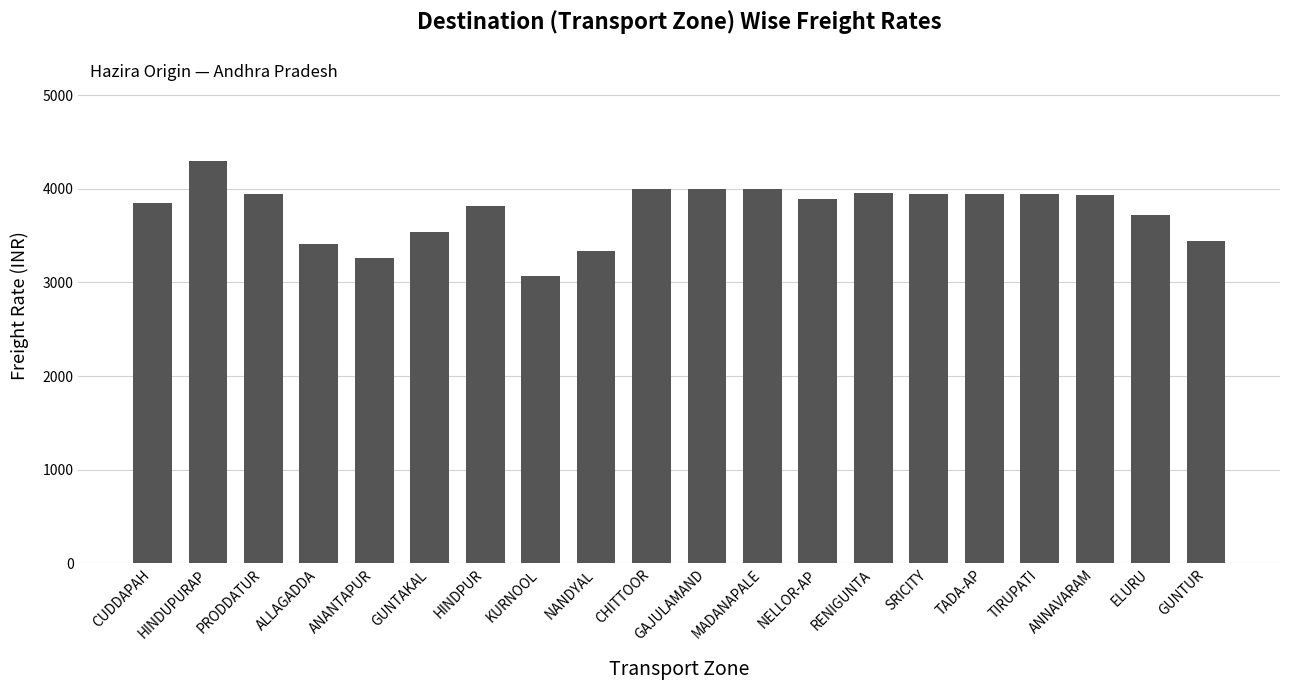

How many data points are less than 3935?

10